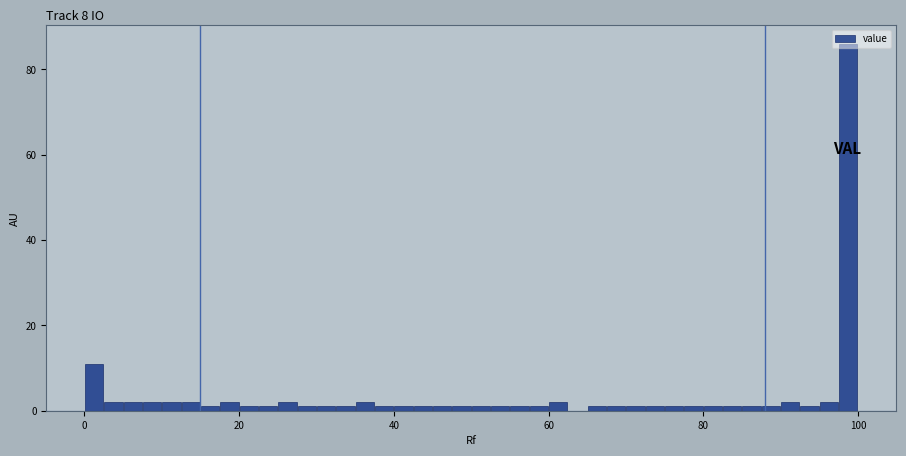

Read against the x-axis, roughly where is the centre of the tallest bar?

98